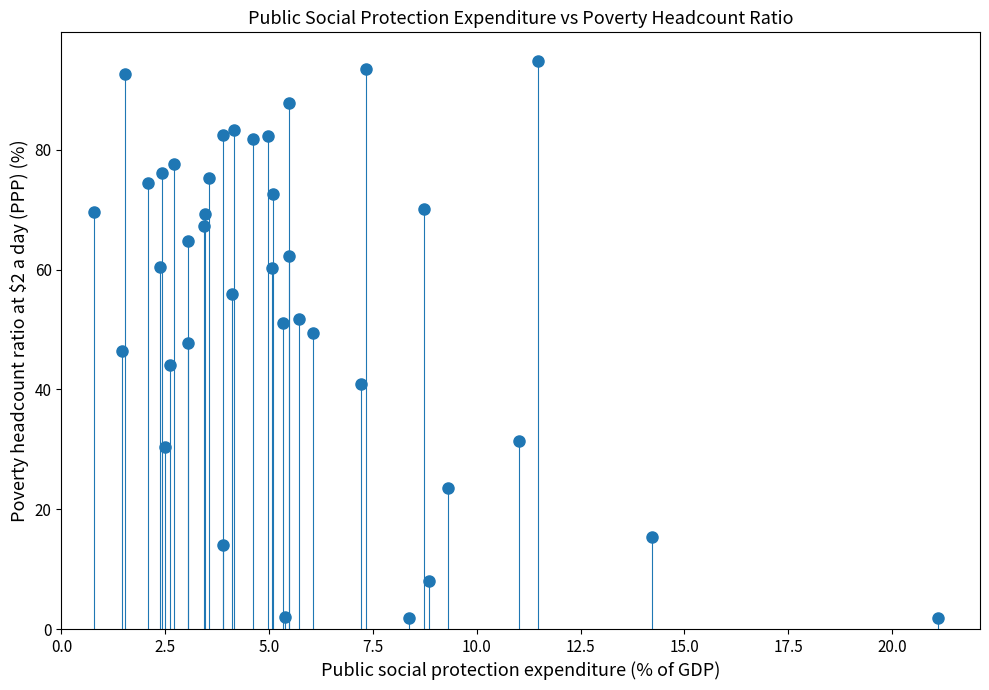

What is the range of Y values (max minus min)?

93.0